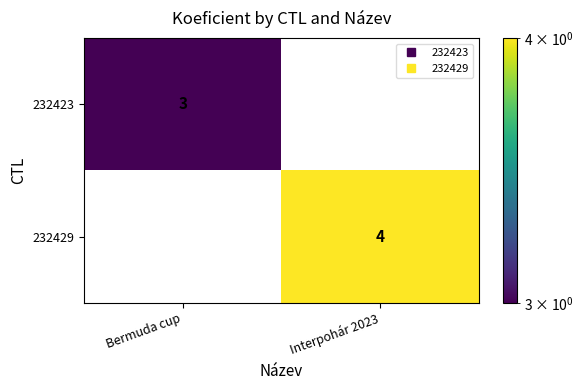

At which category is the sum across all series the highest?

Interpohár 2023